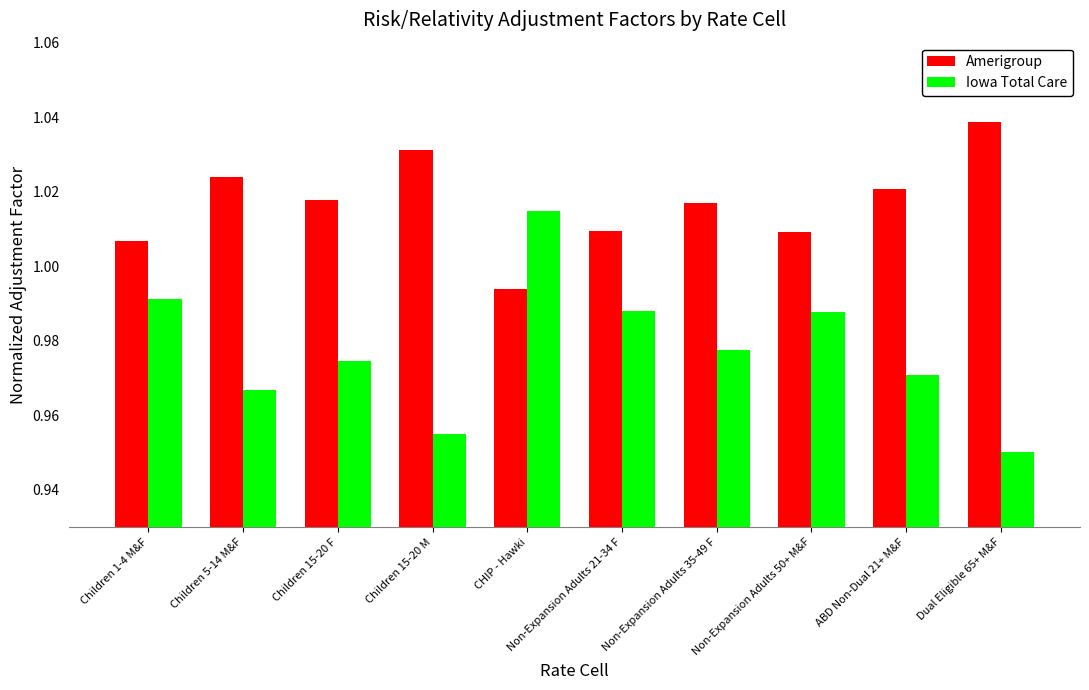

List the series in order of their peak value, lowest first.

Iowa Total Care, Amerigroup